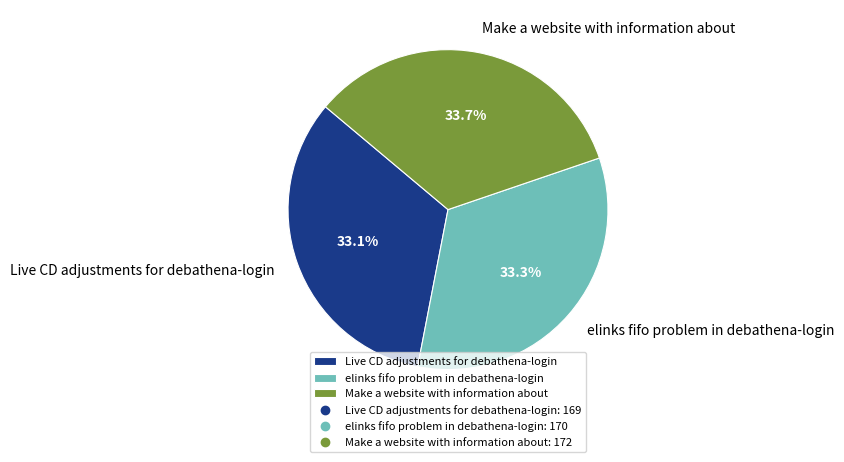

Approximately how many times larger is the value at Make a website with information about compared to Live CD adjustments for debathena-login?

1.0